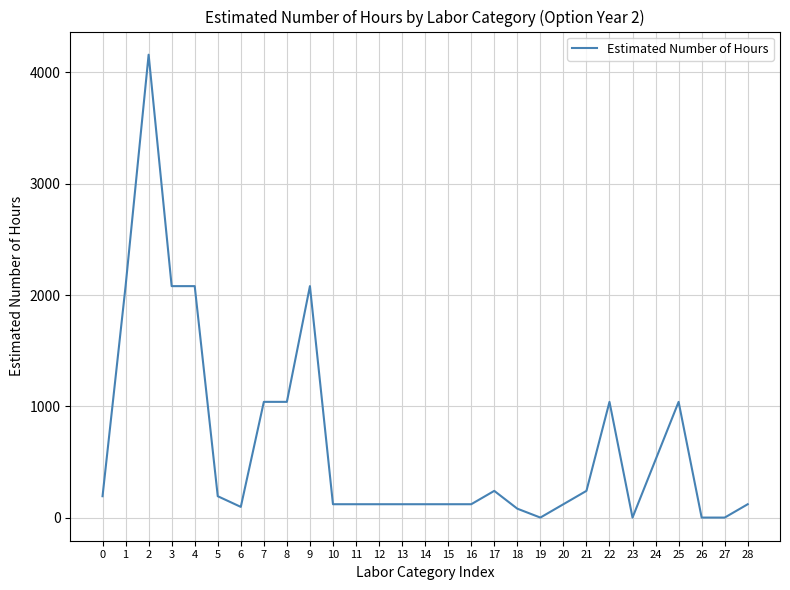

What is the difference between the maximum and minimum values?

4160